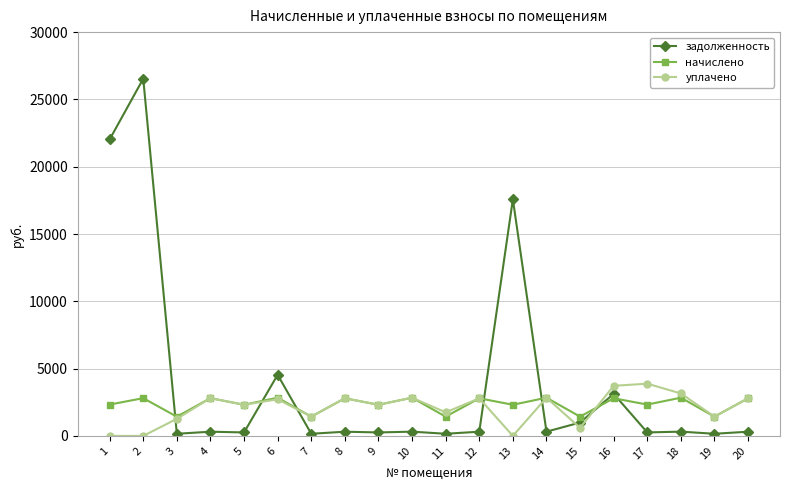

Which series changed the most between 17 and 19?

уплачено